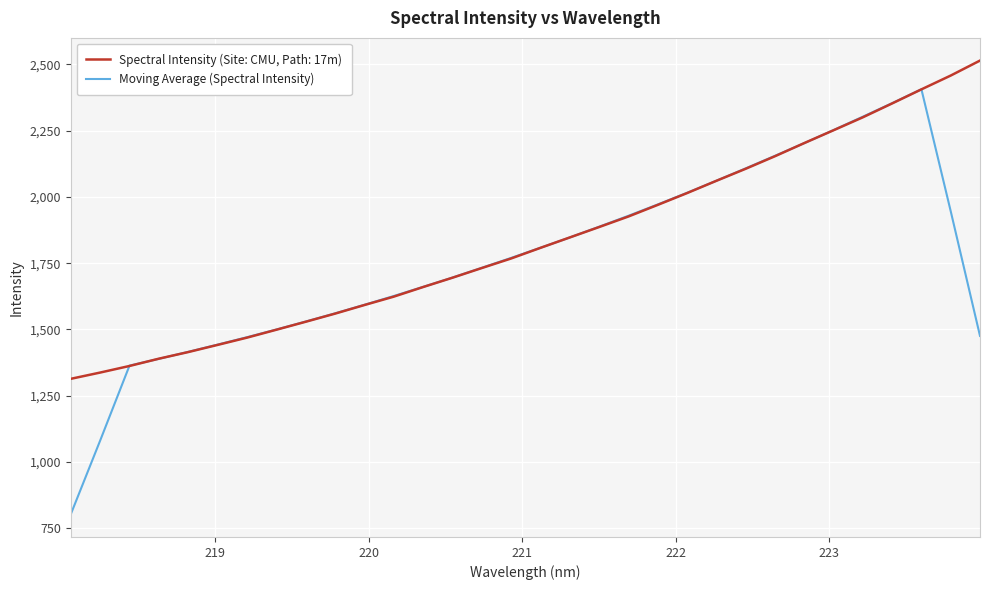

What is the highest value of the Spectral Intensity (Site: CMU, Path: 17m) series?

2514.3